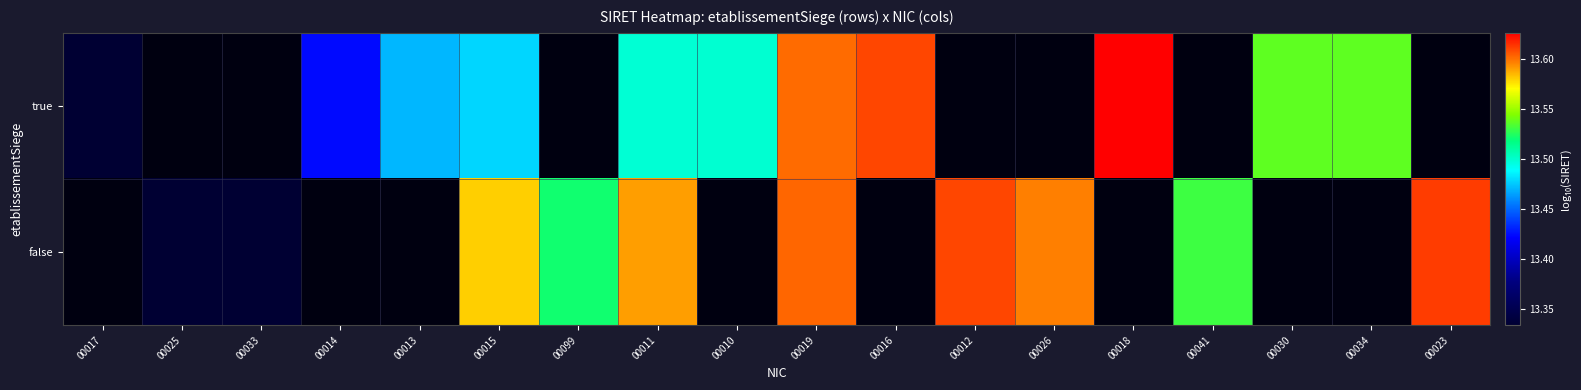

True or false: false has a value of 3.9 at 00015.

False